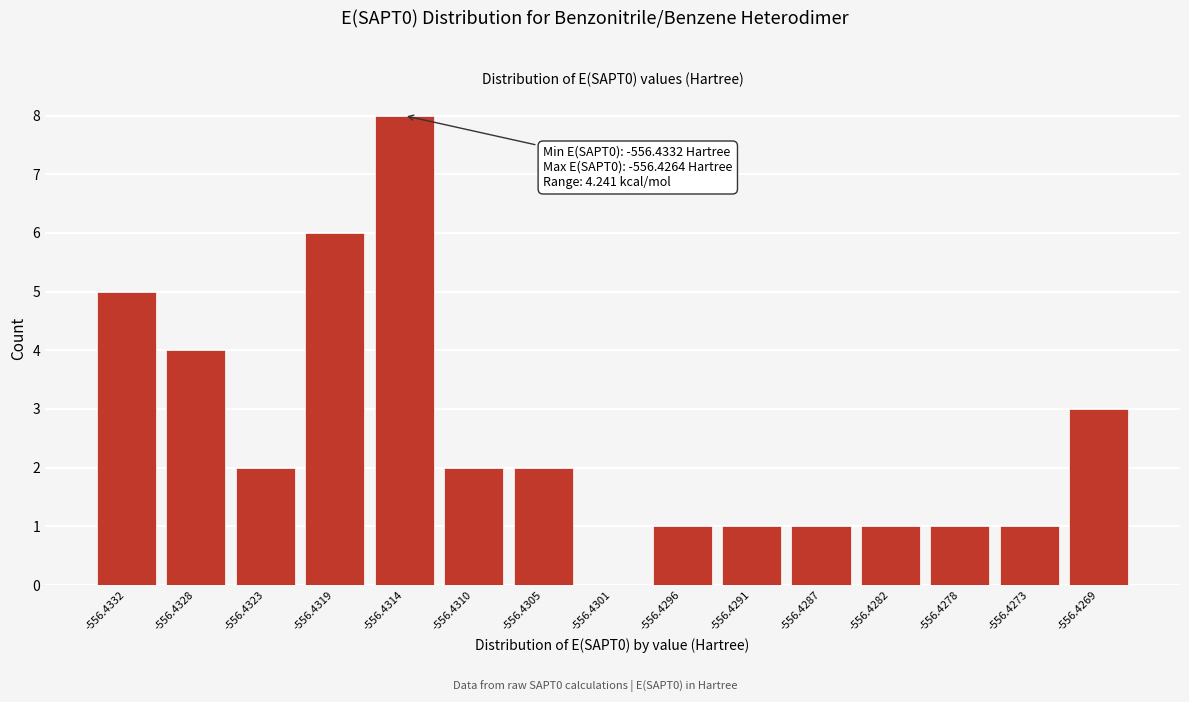

Reading left to right, what are all the values shown in this chart?

-556.4332=5	-556.4328=4	-556.4323=2	-556.4319=6	-556.4314=8	-556.4310=2	-556.4305=2	-556.4301=0	-556.4296=1	-556.4291=1	-556.4287=1	-556.4282=1	-556.4278=1	-556.4273=1	-556.4269=3